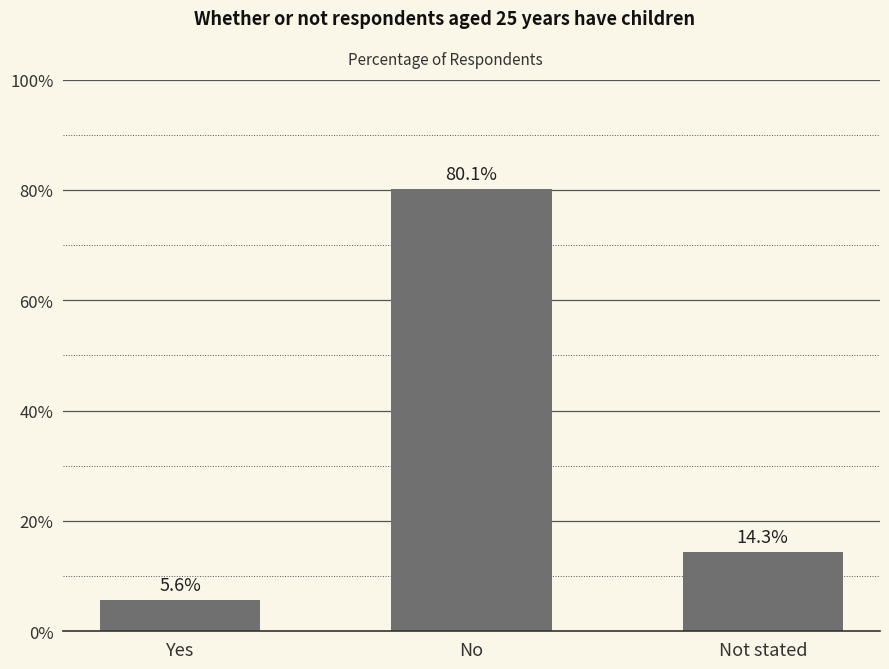

What is the change in value from No to Not stated?

-65.8